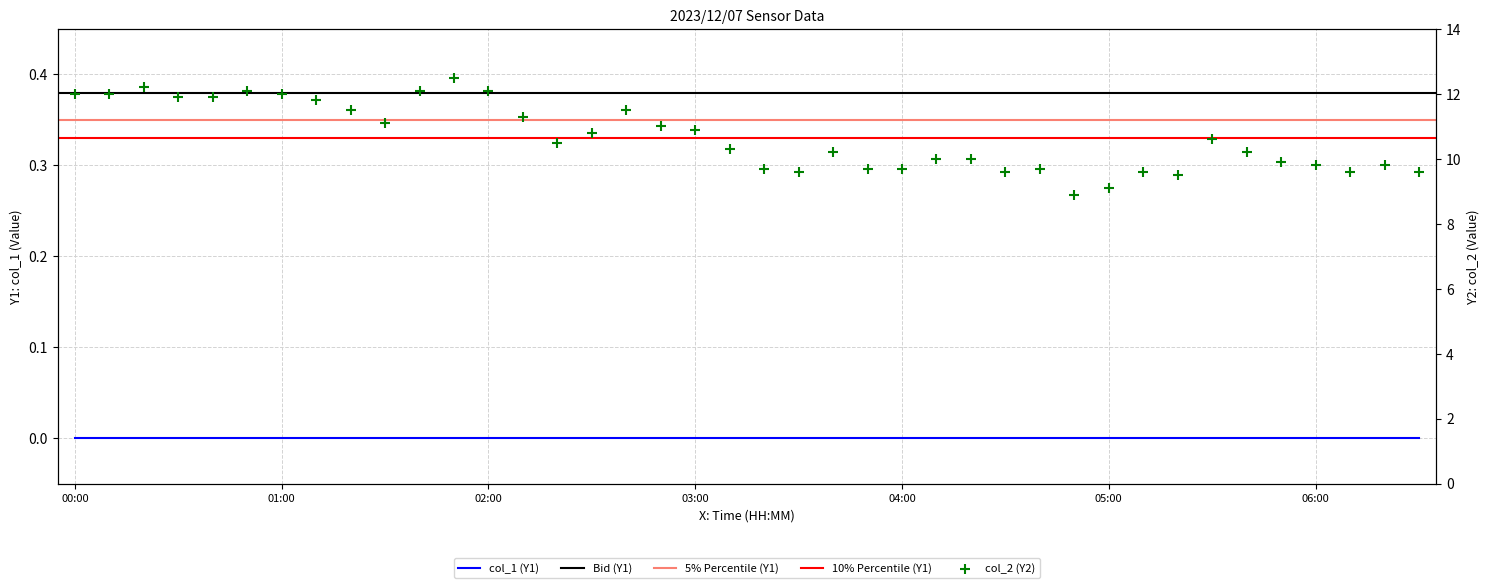

Which has a higher value, 00:40 or 02:50?

00:40